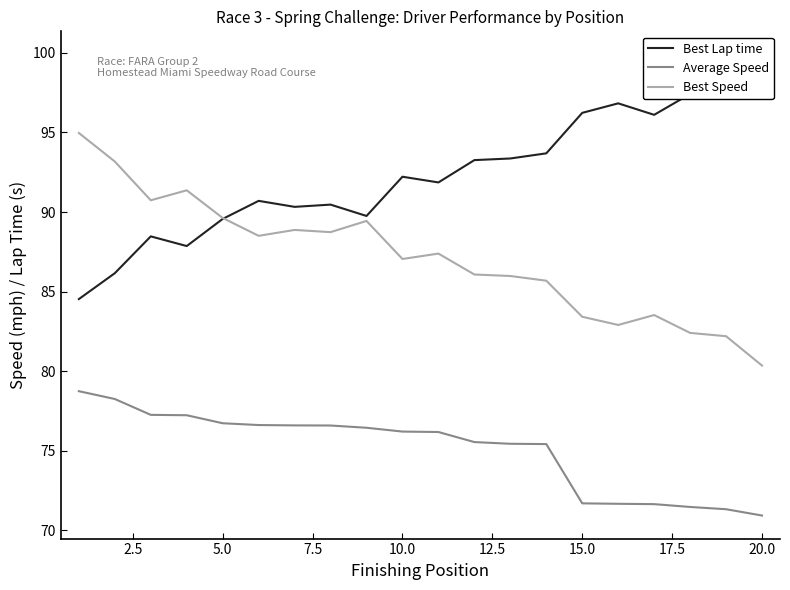

Which series has the largest total across all categories?

Best Lap time